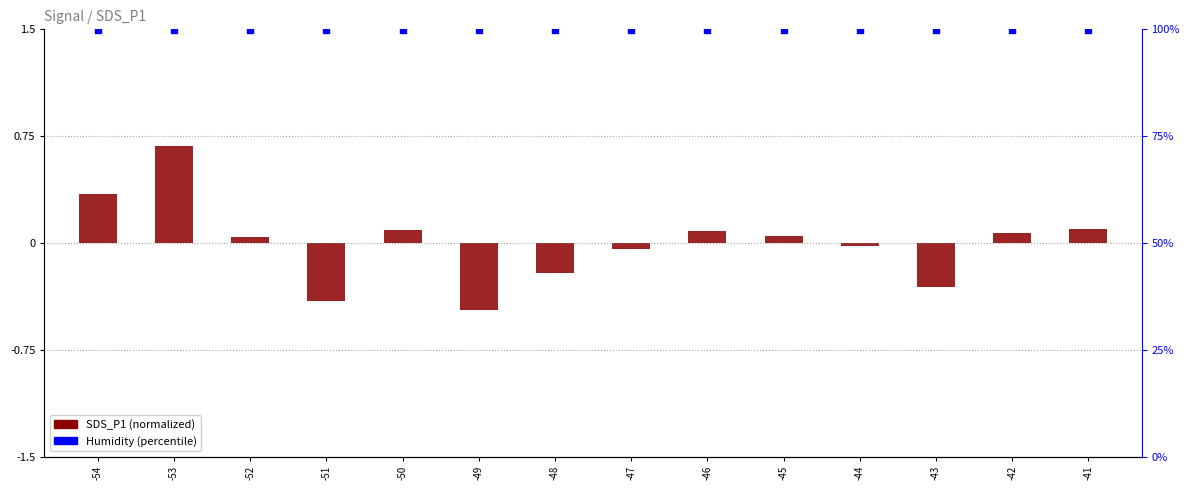

Which series has the largest total across all categories?

Humidity %